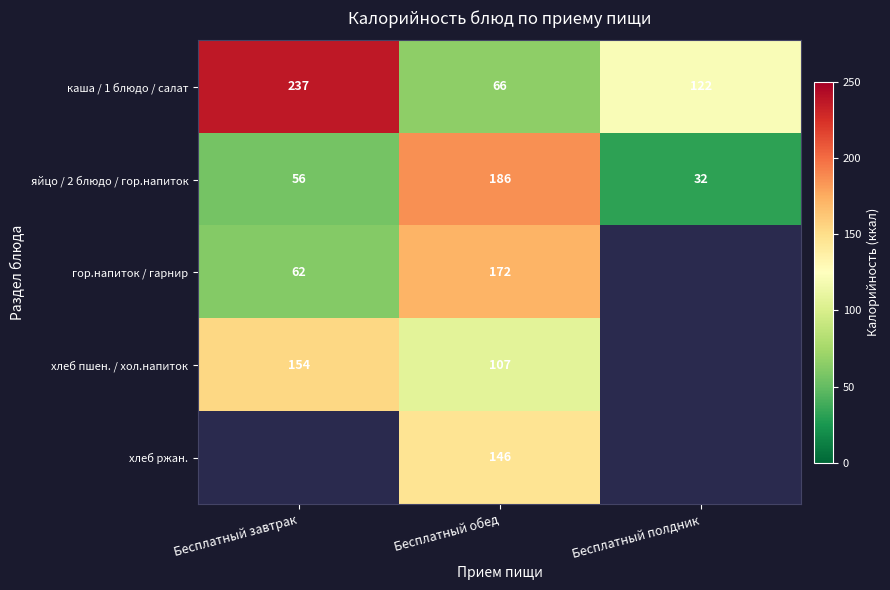

Between Бесплатный обед and Бесплатный полдник, which is larger?

Бесплатный полдник